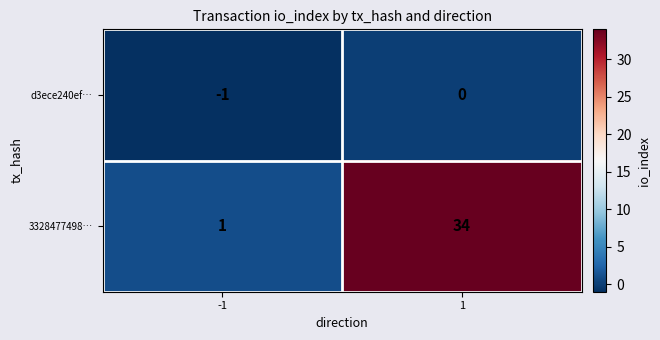

Which series has the largest range (max minus min)?

3328477498…